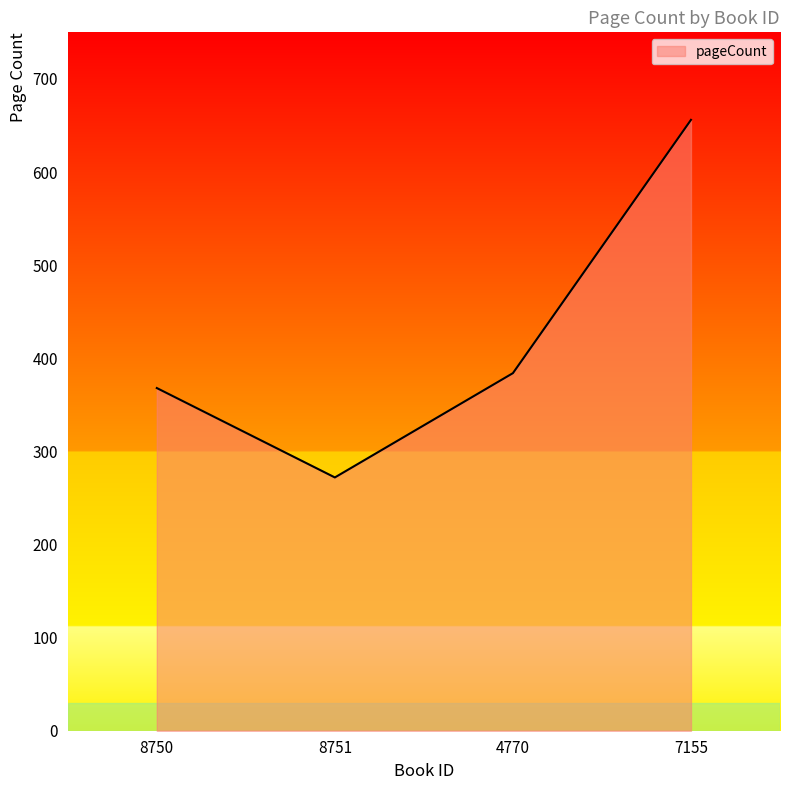

True or false: the data shows 535 at 4770.

False